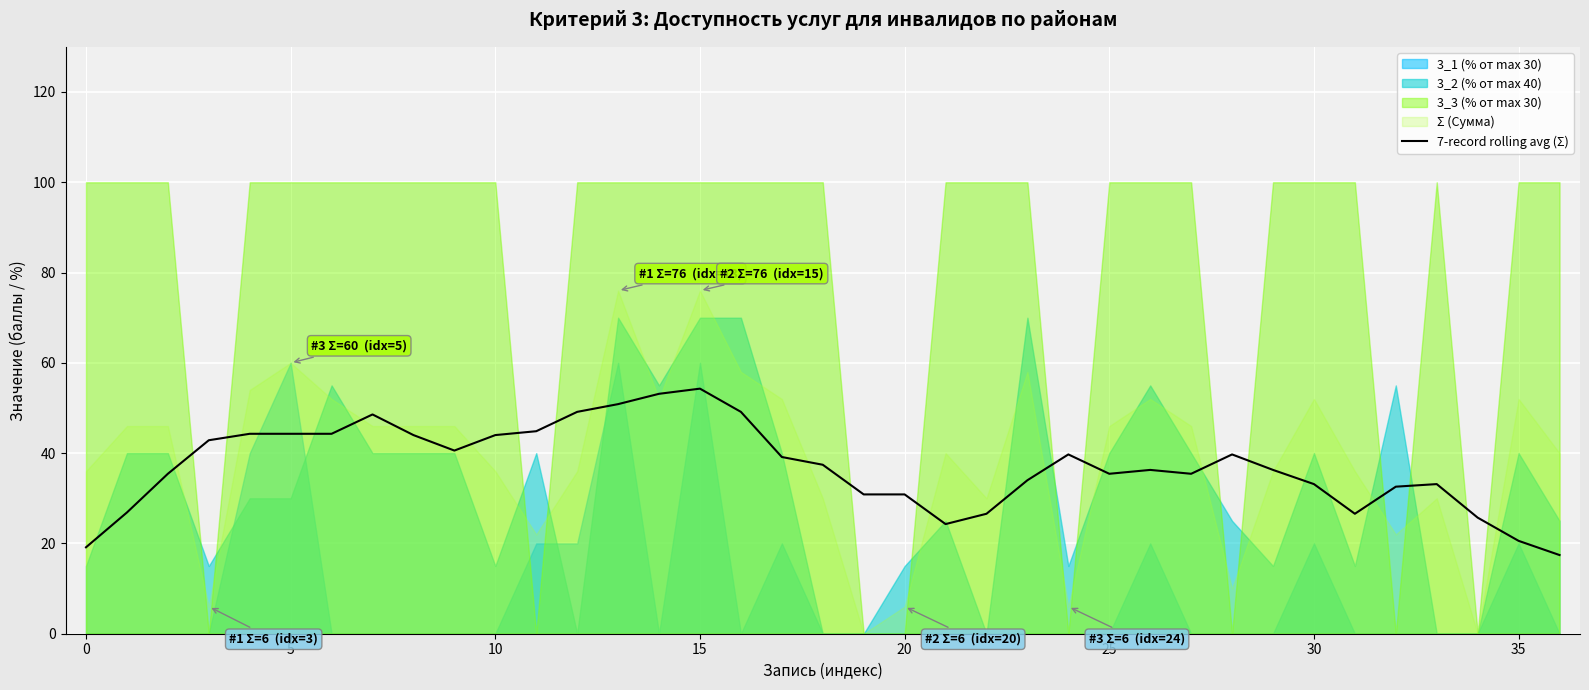

The chart shows a value of 51.1 at 17. True or false?

False